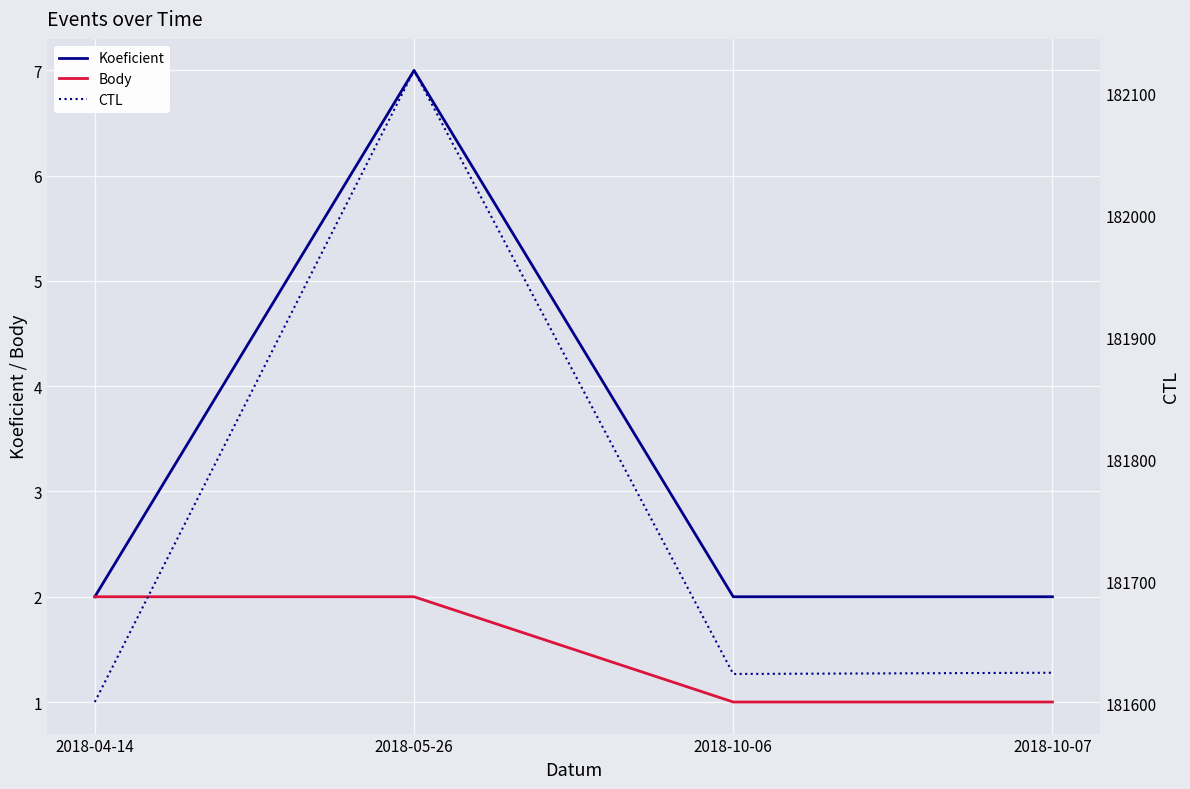

Reading left to right, extract all data points from this chart.

Koeficient: 2018-04-14=2	2018-05-26=7	2018-10-06=2	2018-10-07=2
Body: 2018-04-14=2	2018-05-26=2	2018-10-06=1	2018-10-07=1
CTL: 2018-04-14=181601	2018-05-26=182119	2018-10-06=181624	2018-10-07=181625